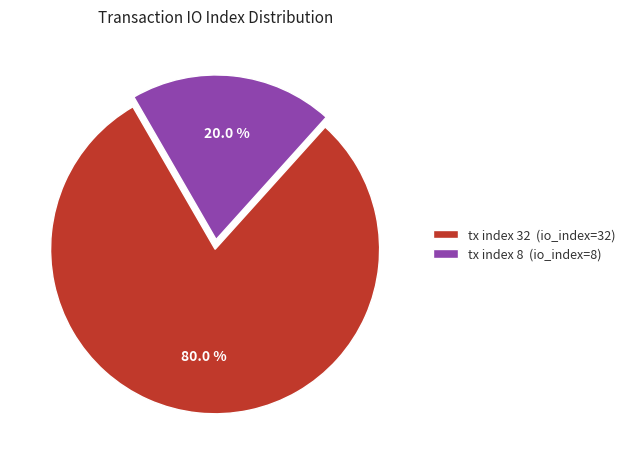

Count the number of slices in the pie.

2